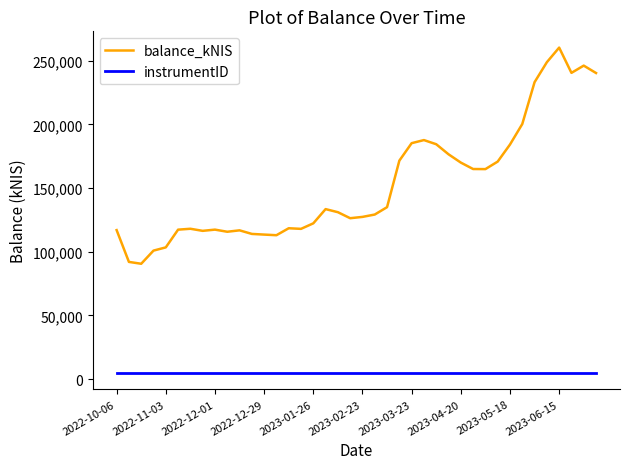

Which series has the largest total across all categories?

balance_kNIS